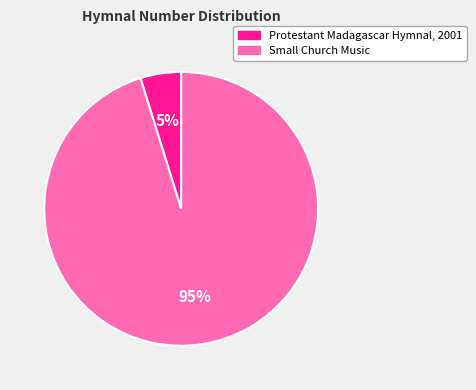

Which slice is the largest?

Small Church Music